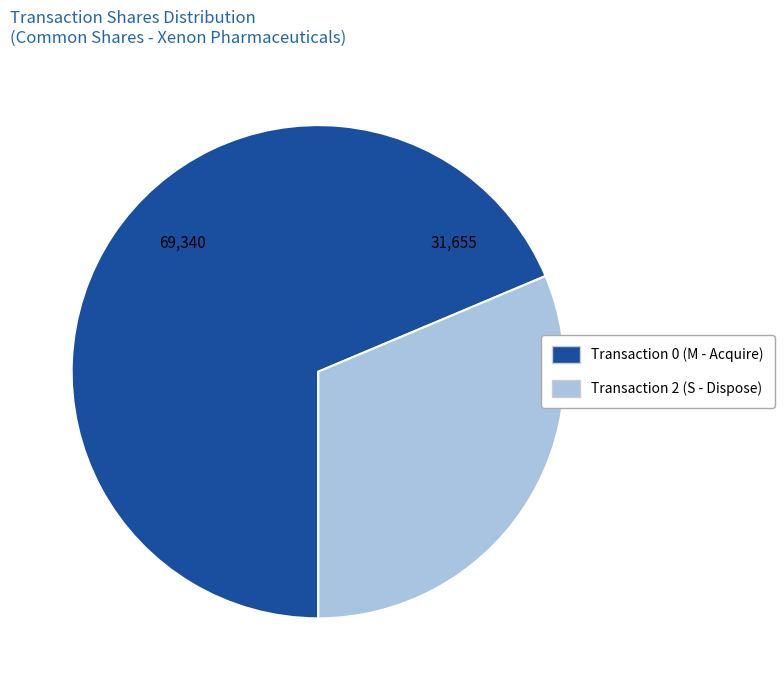

Which category accounts for the majority?

Transaction 0 (M - Acquire)